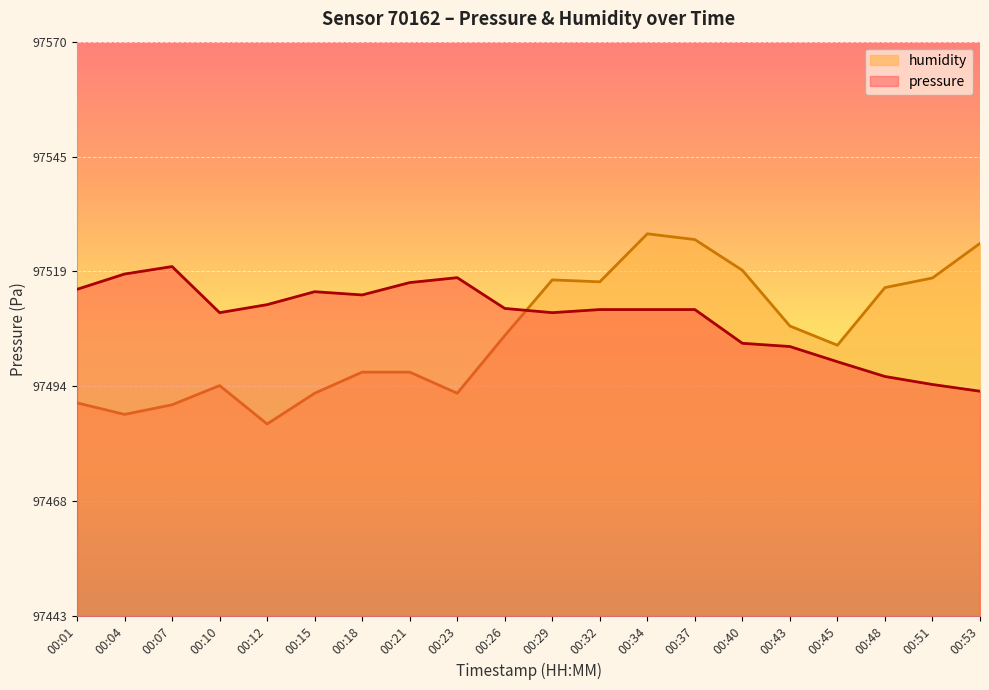

At which label does pressure first exceed 97510?

00:01